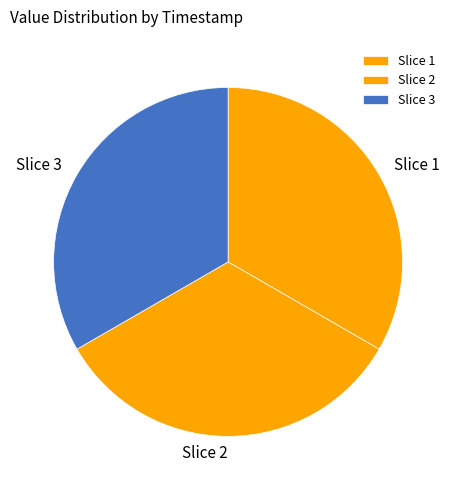

Combined, do Slice 3 and Slice 1 account for over 50%?

Yes